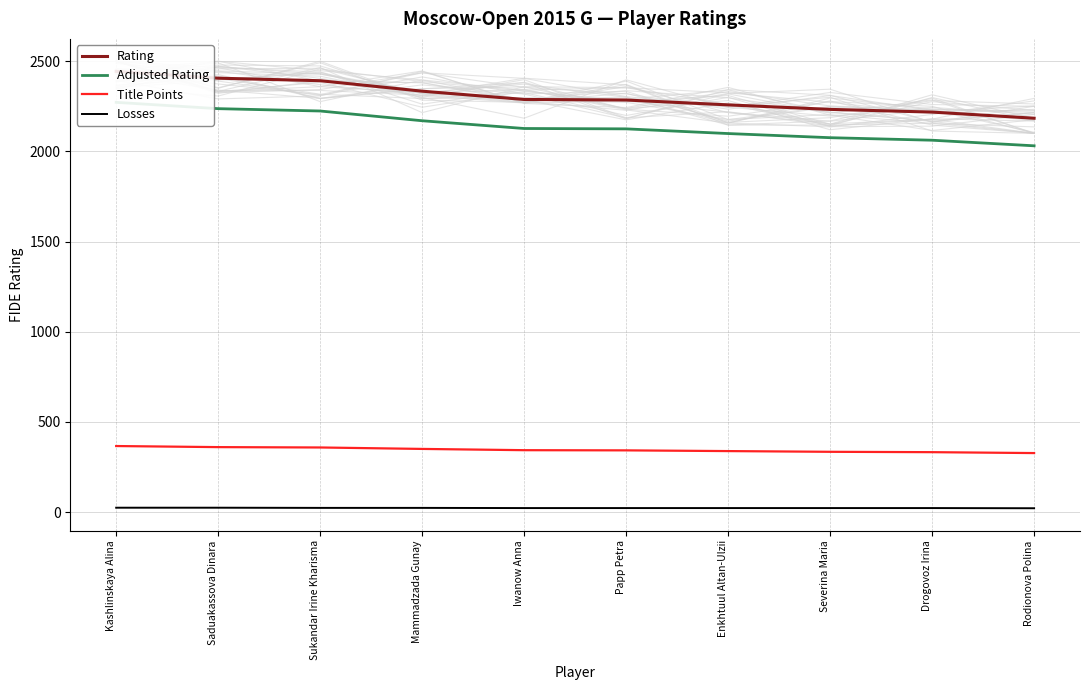

At which label does Losses first exceed 22?

Kashlinskaya Alina